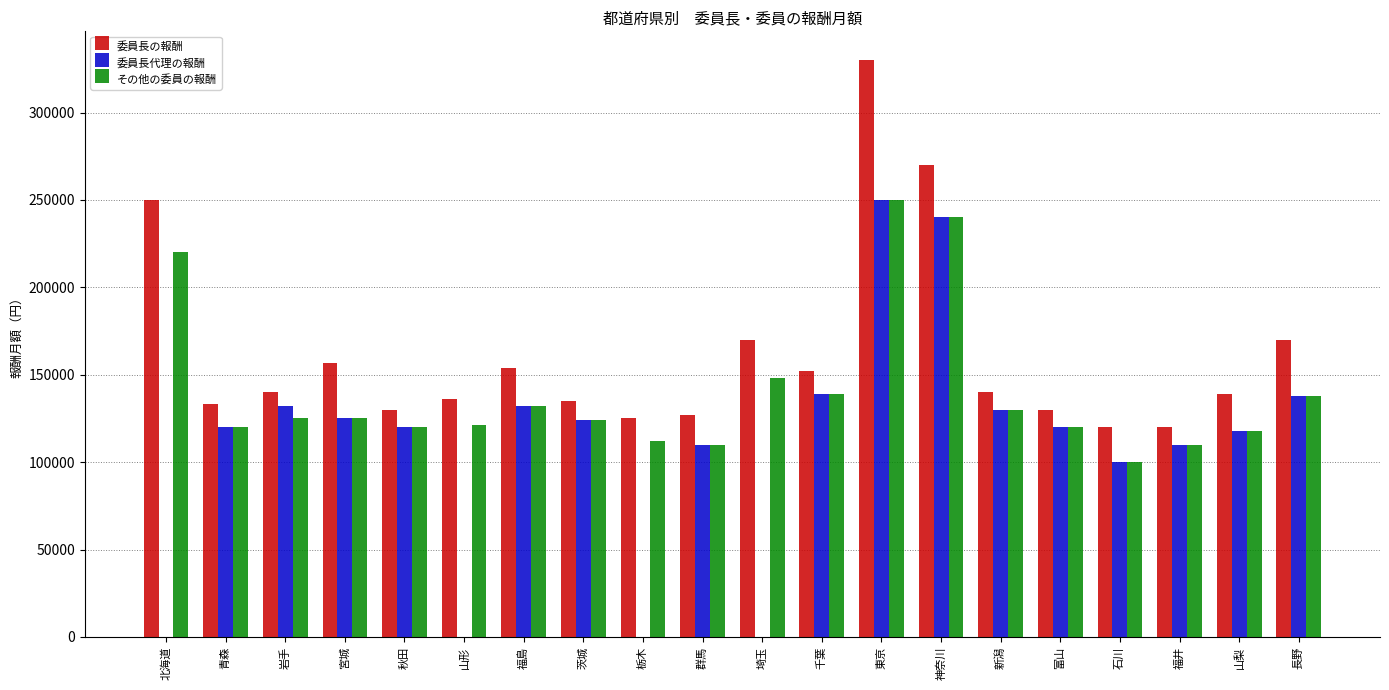

Read the その他の委員の報酬 value at 宮城, to the nearest 50.

125000